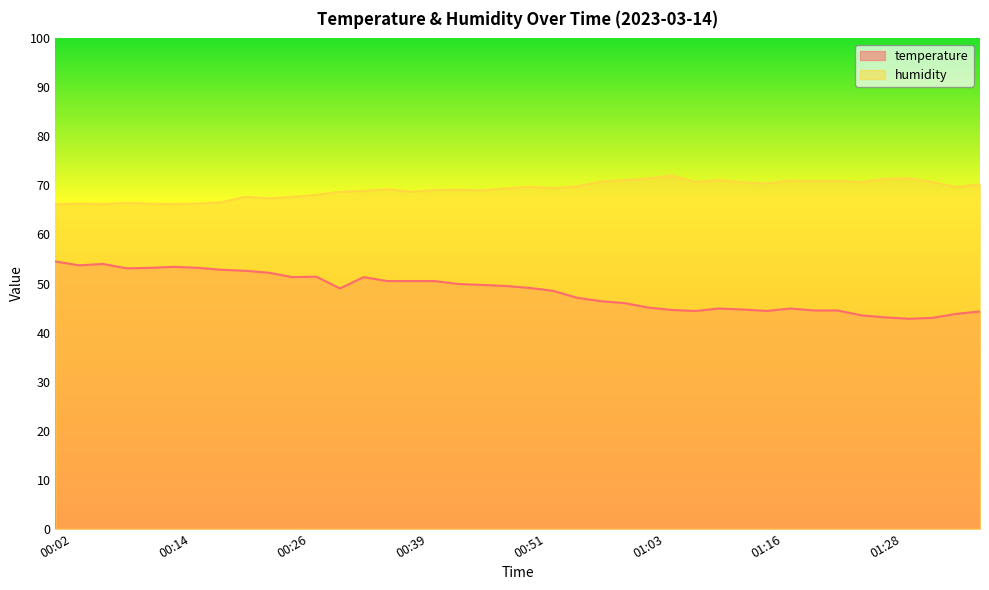

What position from the right is 00:29?

29